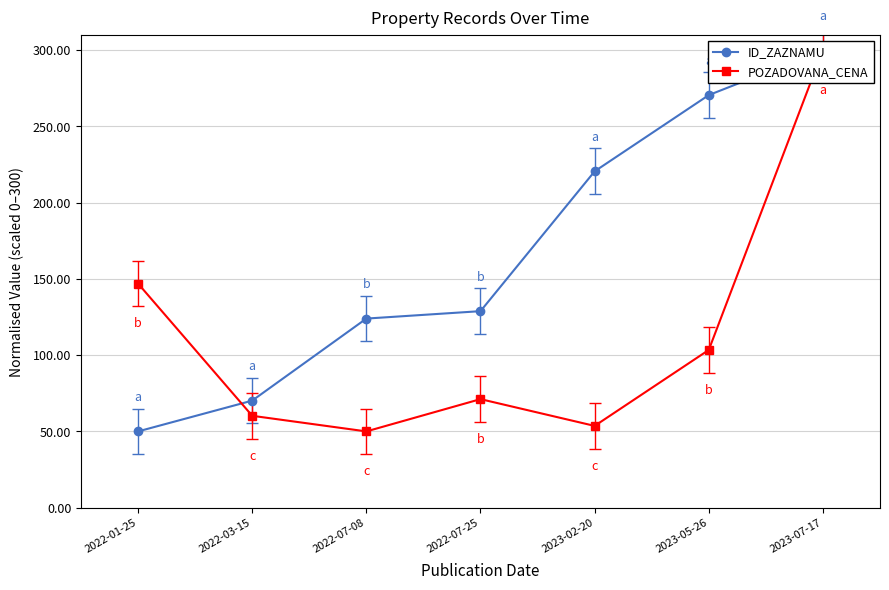

The ID_ZAZNAMU series shows 99.2 at 2023-02-20. True or false?

False